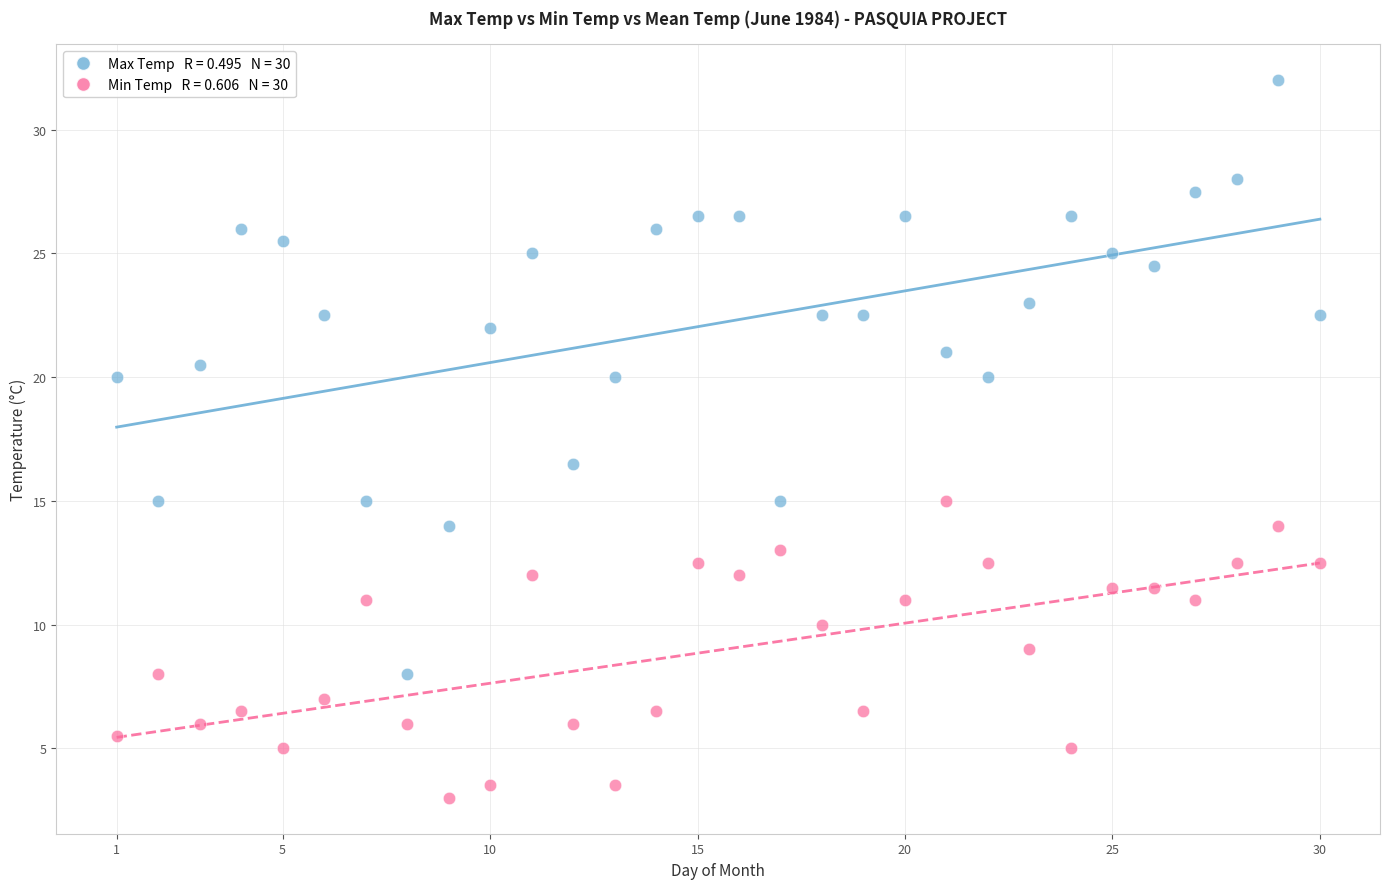

Across all series, what Y value is closest to 17?

16.5